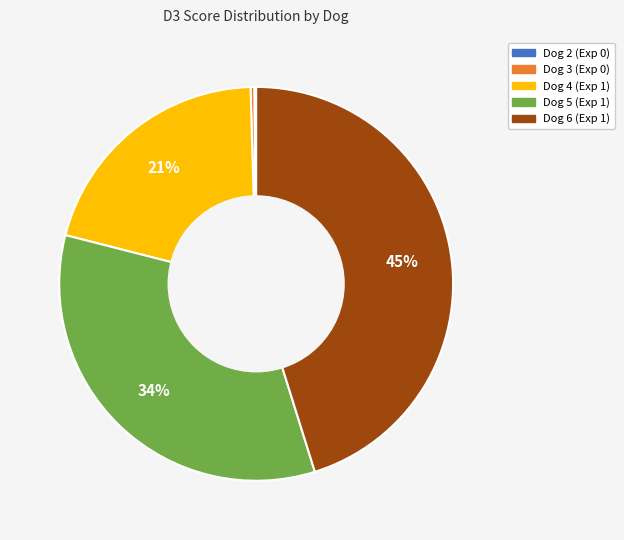

To the nearest percent, what portion does Dog 5 (Exp 1) represent?

34%